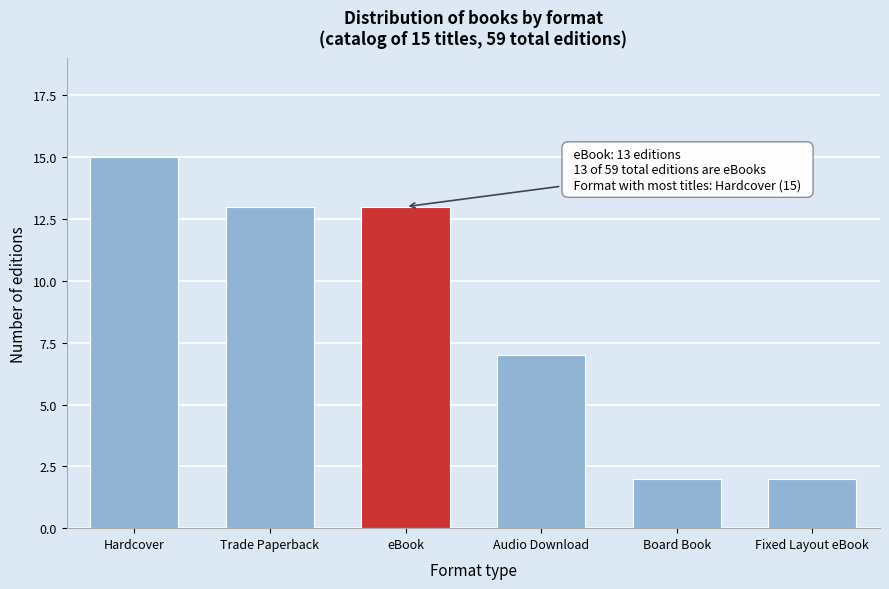

Reading left to right, extract all data points from this chart.

Hardcover=15	Trade Paperback=13	eBook=13	Audio Download=7	Board Book=2	Fixed Layout eBook=2